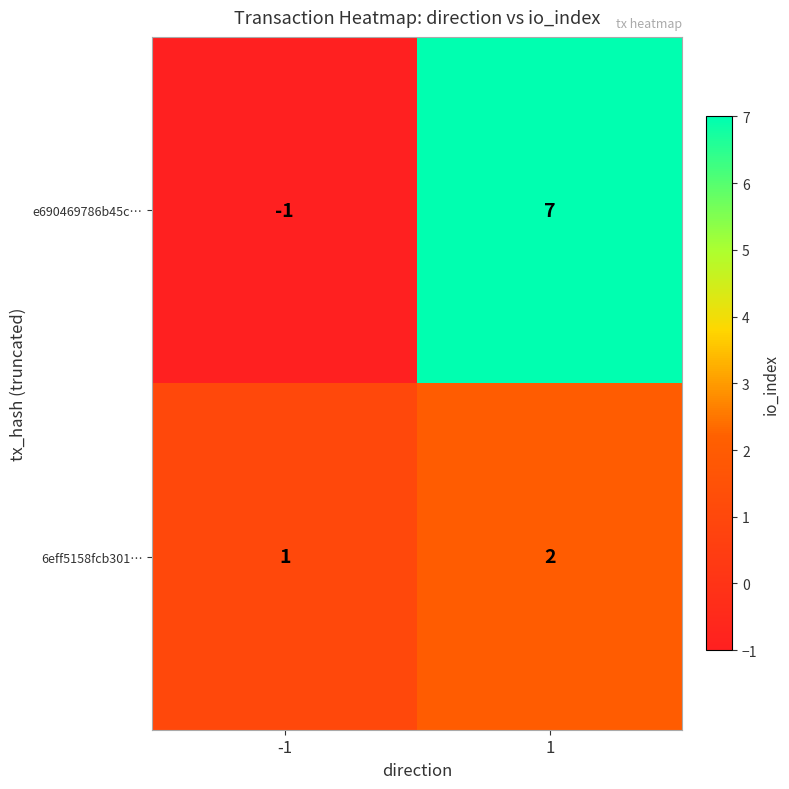

At which category does the chart reach its minimum across all series?

-1